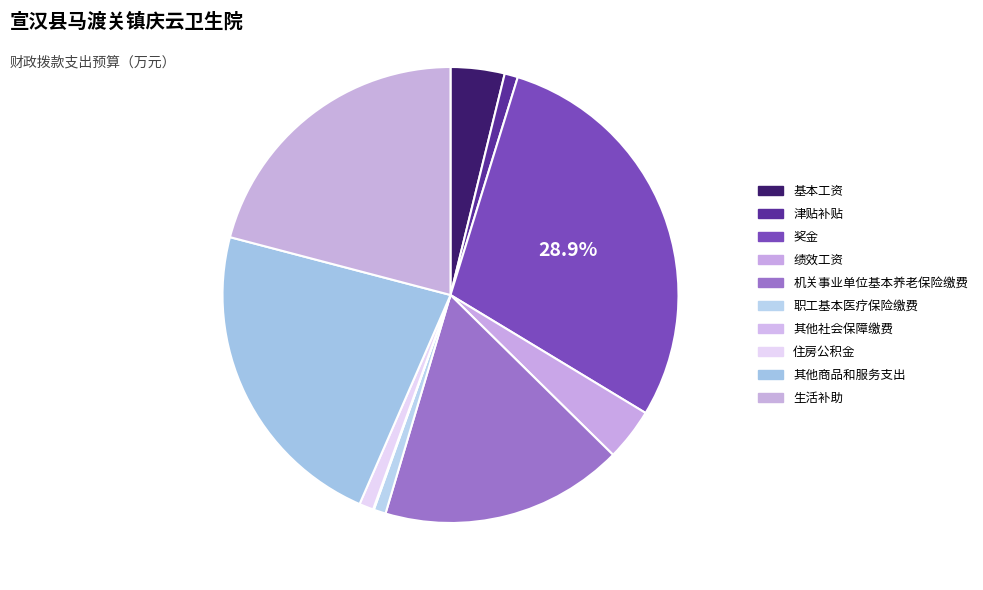

What percentage do 津贴补贴 and 奖金 together represent?

29.8%